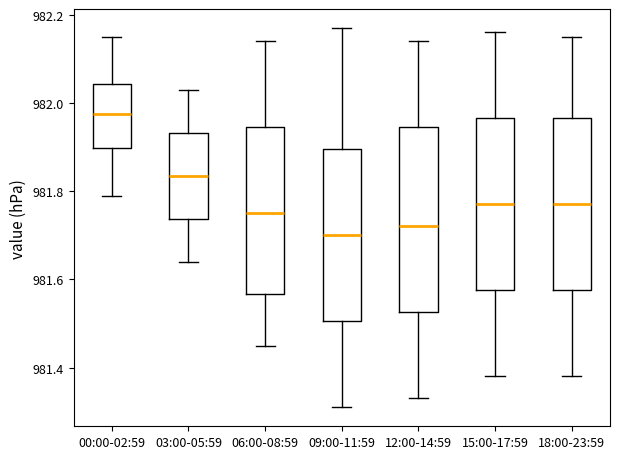

Which box is the tallest, from its lower edge to its upper edge?

12:00-14:59